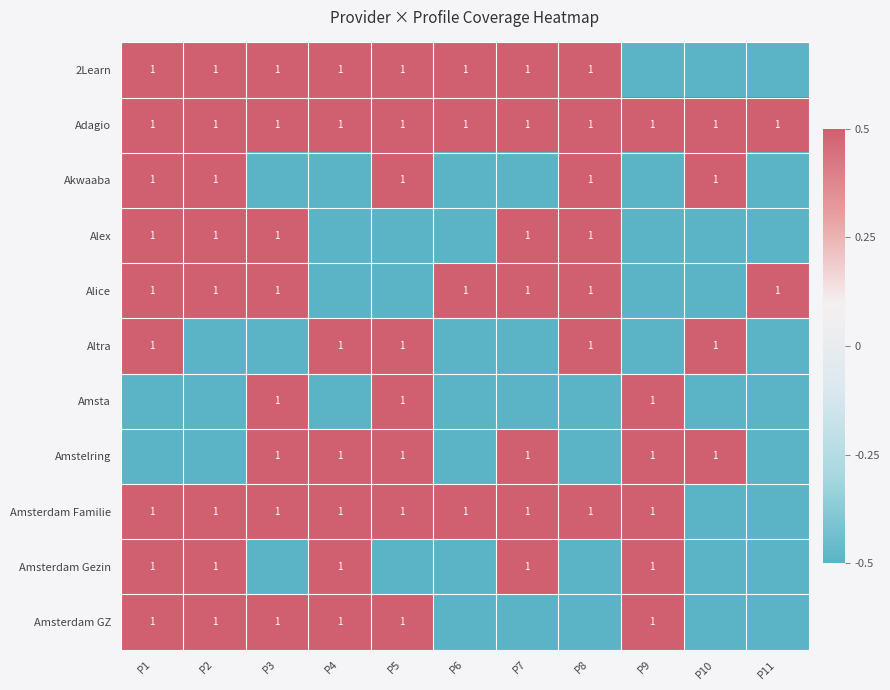

The Adagio series shows 1.0 at P6. True or false?

True